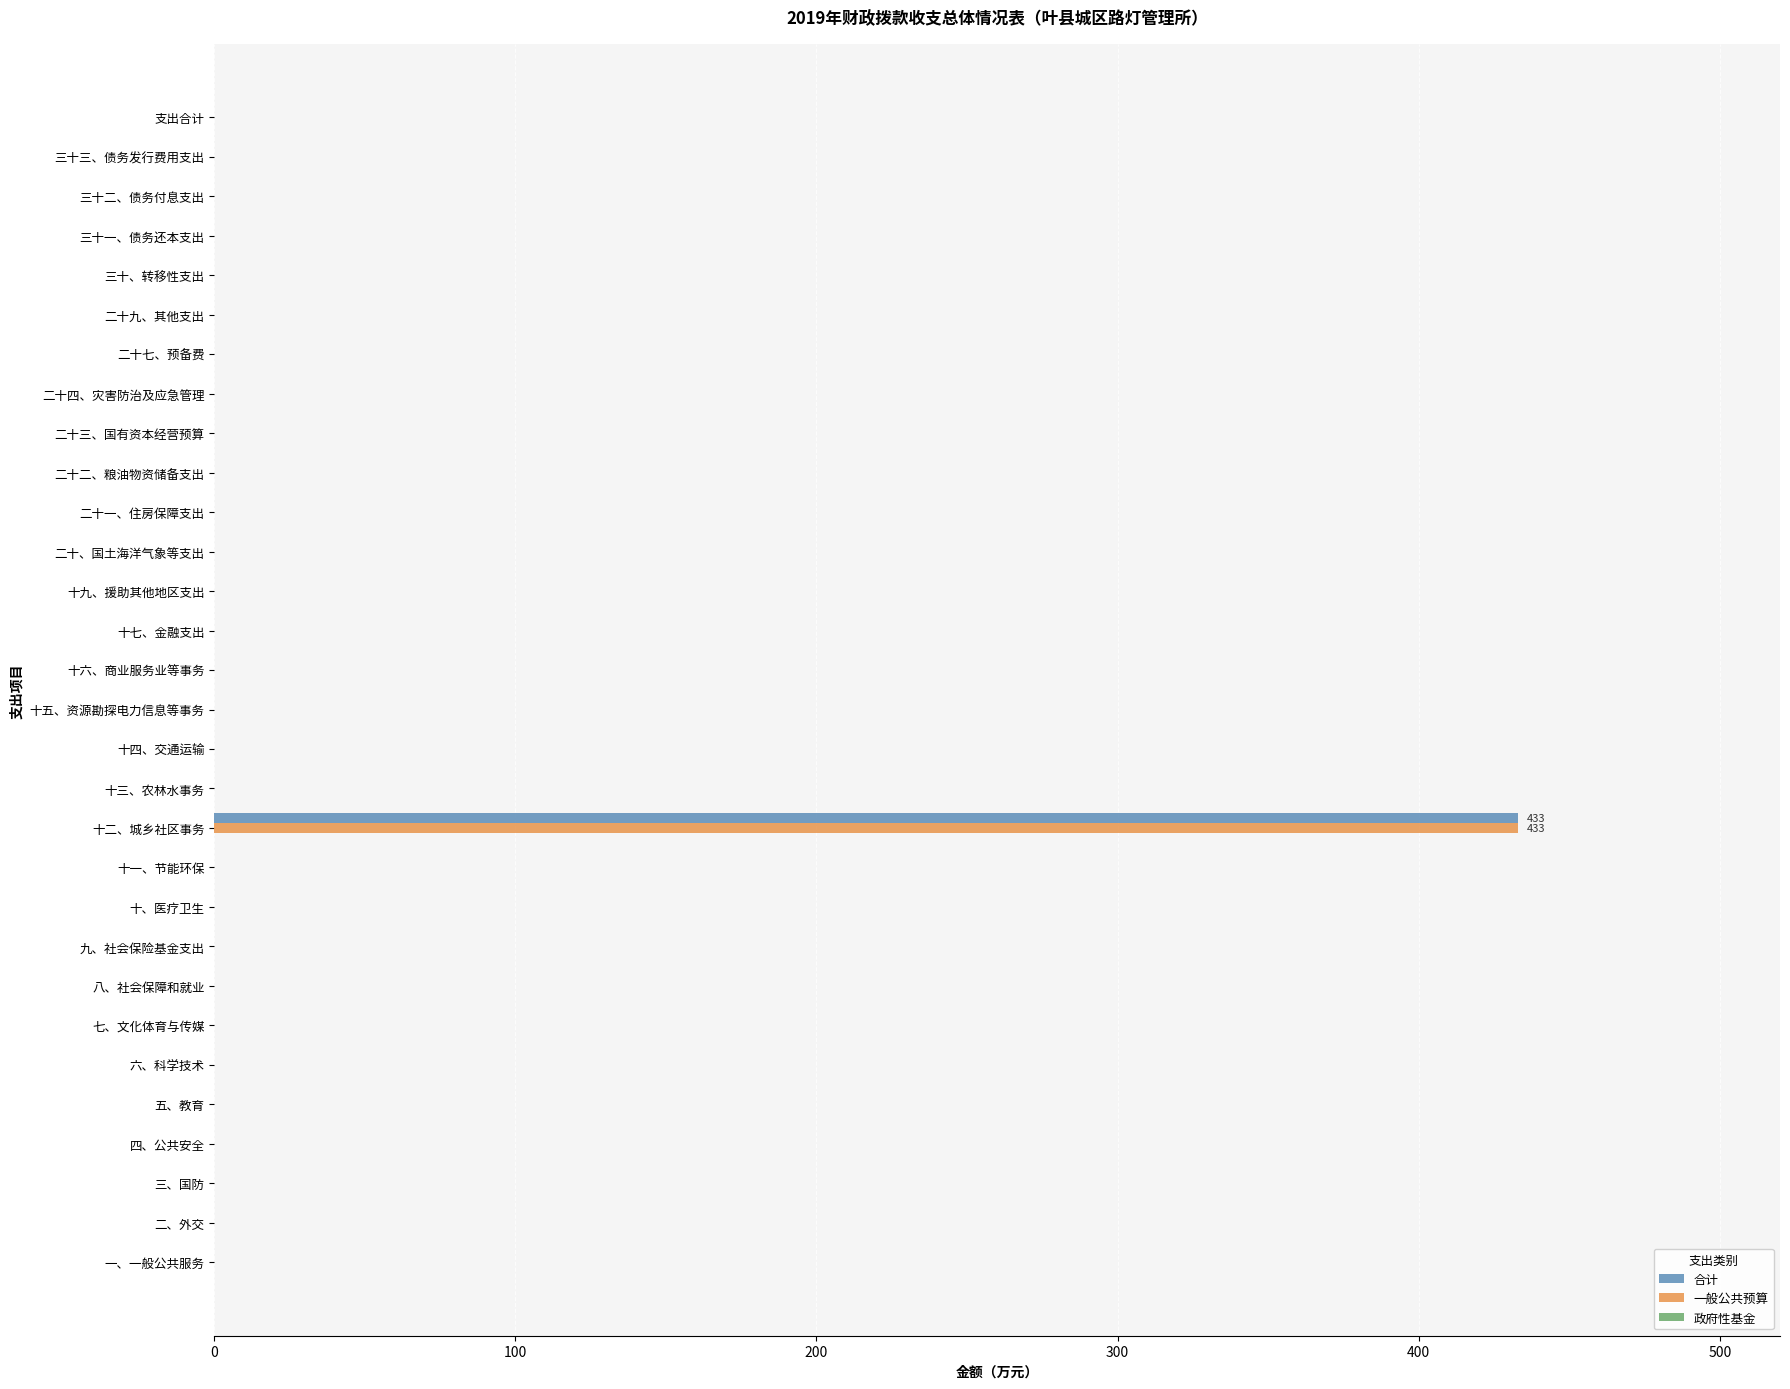

At which category is the sum across all series the highest?

十二、城乡社区事务